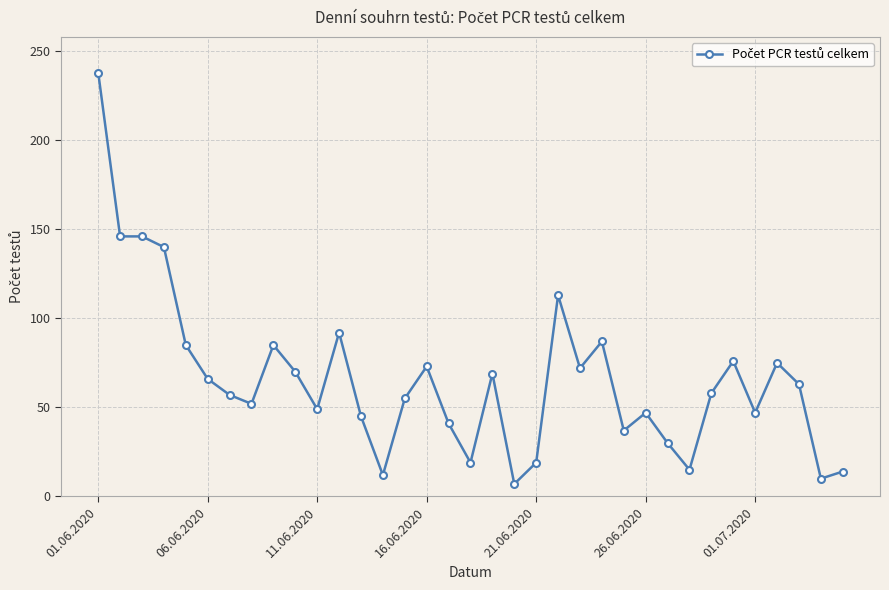

What is the sum of all values?

2310